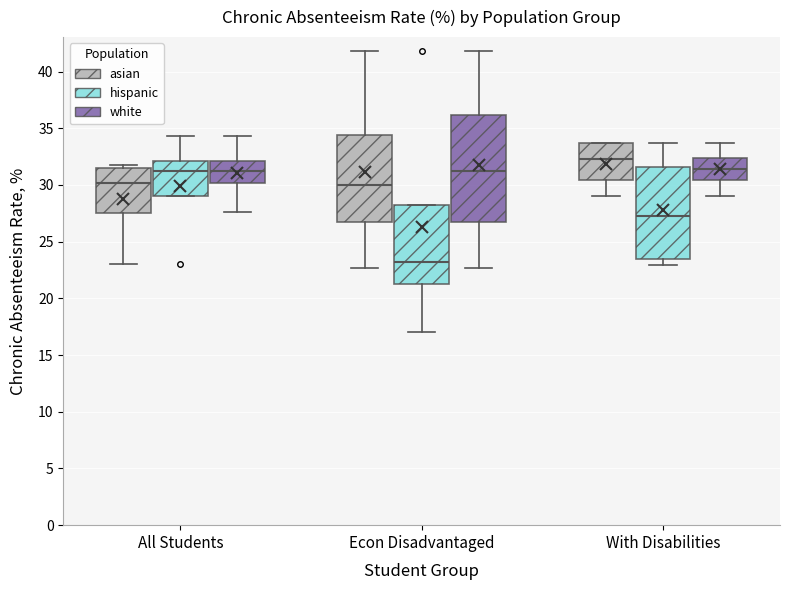

Which box has the lowest median line?

Econ Disadvantaged (hispanic)